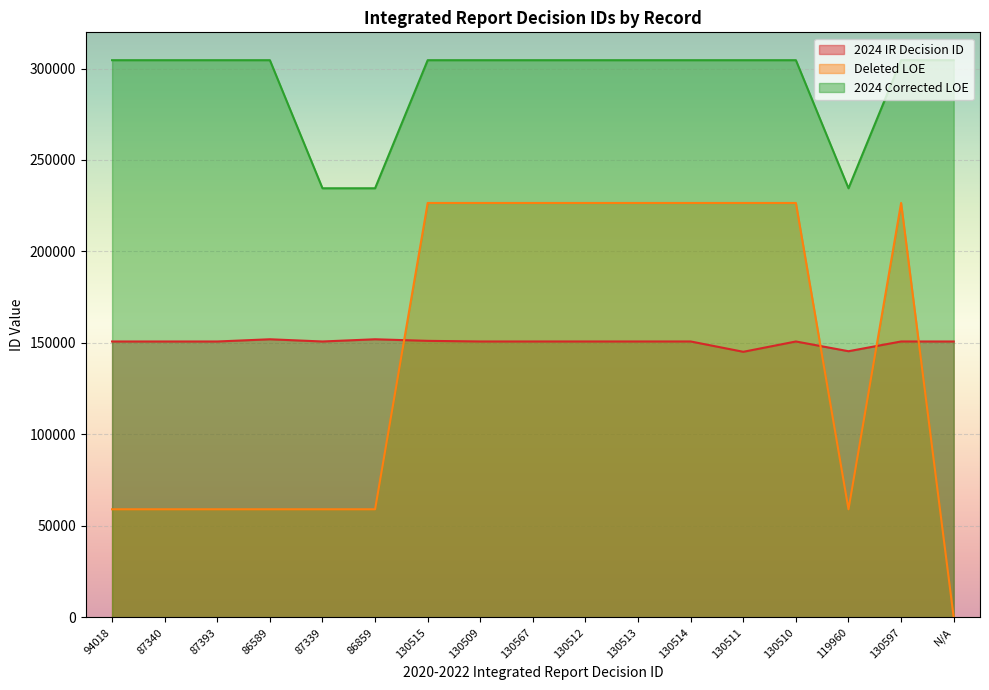

Between 86859 and 130513, which series saw the biggest shift?

Deleted LOE